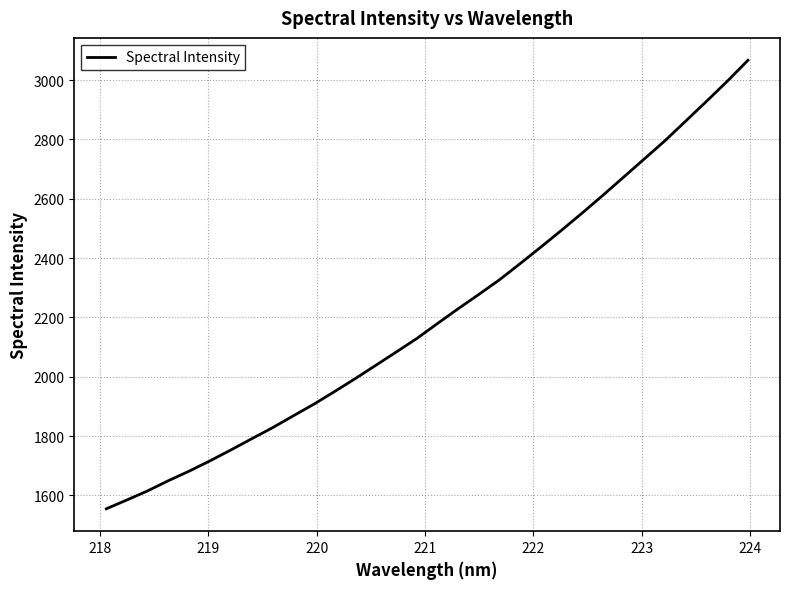

What is the greatest value displayed?

3066.6